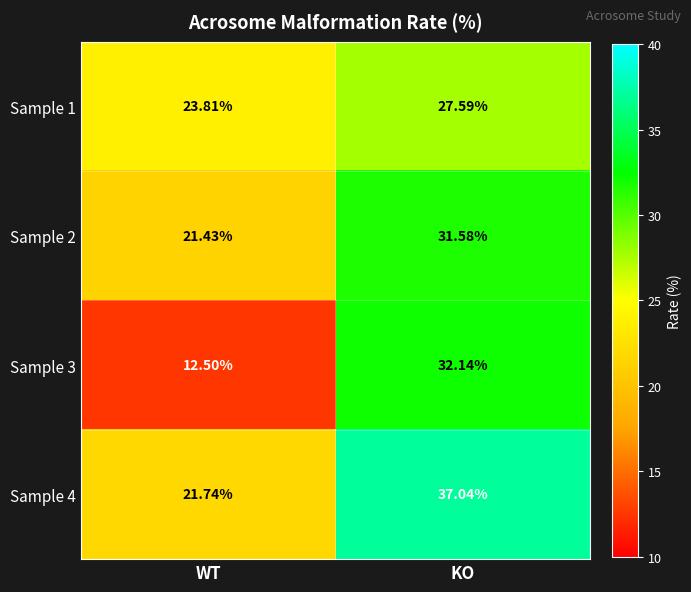

At WT, list the series in order from largest to smallest.

Sample 1, Sample 4, Sample 2, Sample 3